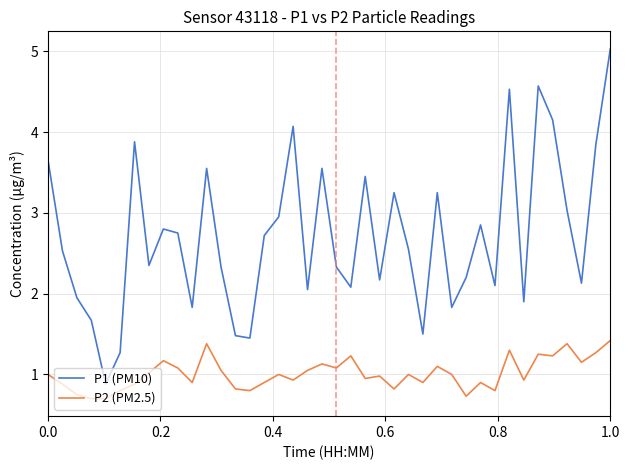

Which series has the largest total across all categories?

P1 (PM10)